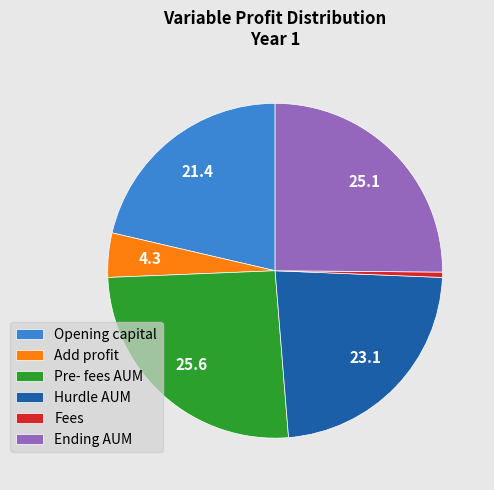

Is Ending AUM the majority of the pie?

No